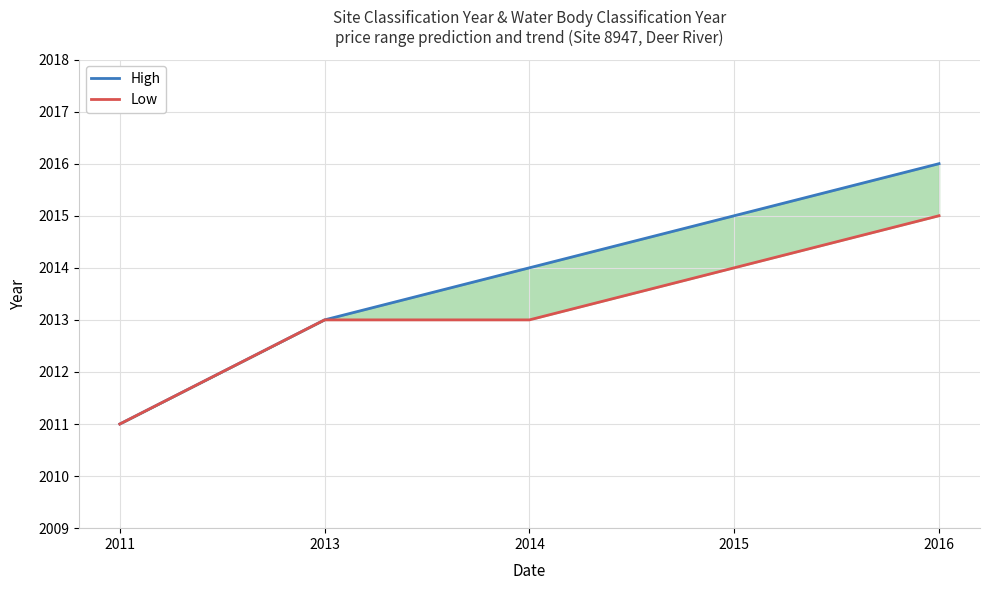

What are all the series names shown in the legend?

High, Low